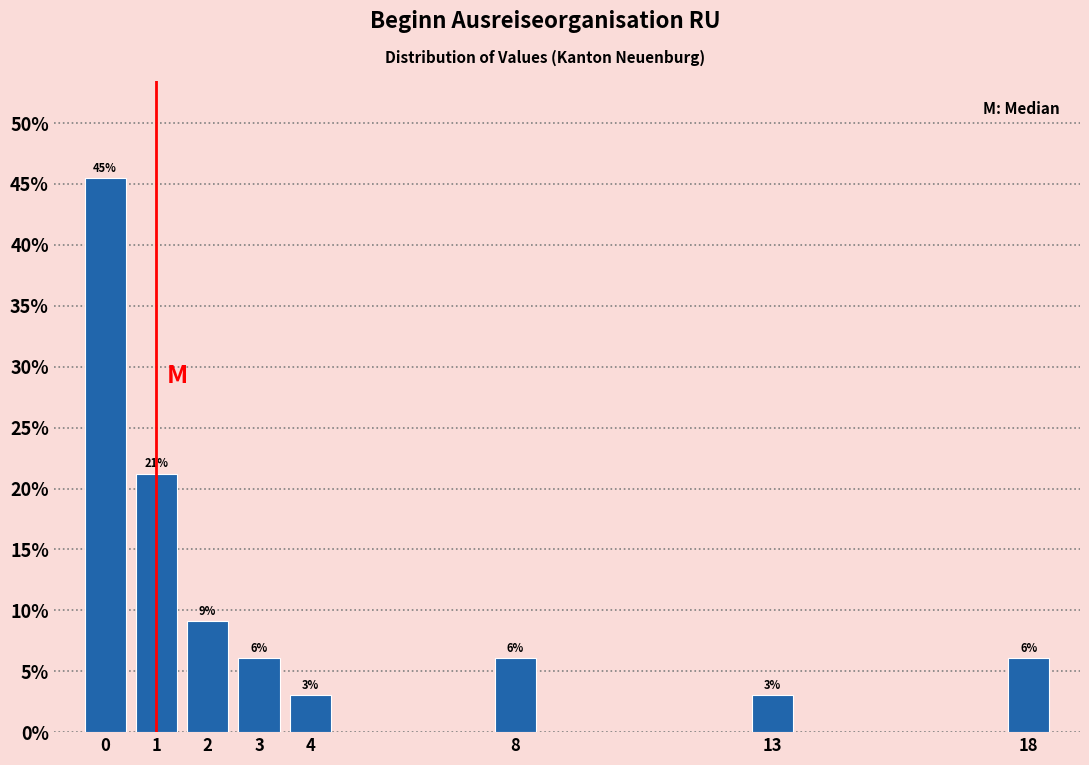

How many bars are there in total?

8